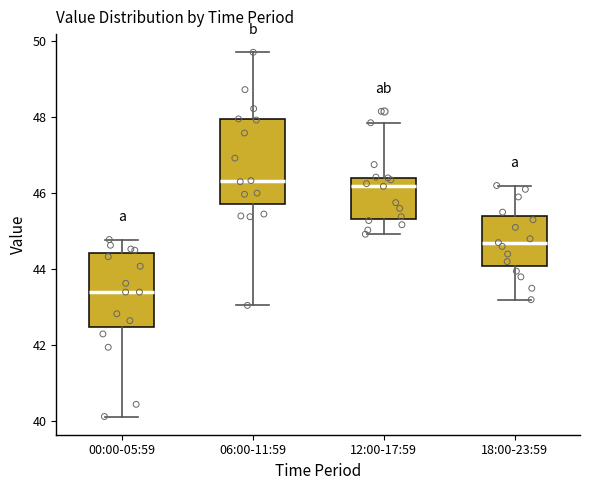

Reading left to right, transcribe this box plot: for each box, give where its median line is, the range the box spans, and where its two whiskers end, as read against the y-axis. The values are not printed on the chart, so give them approximately, as read against the axis.

00:00-05:59: median 43.4, box 42.4 to 44.4, whiskers 40.2 to 44.8
06:00-11:59: median 46.4, box 45.8 to 48.0, whiskers 43.0 to 49.8
12:00-17:59: median 46.2, box 45.4 to 46.4, whiskers 45.0 to 47.8
18:00-23:59: median 44.8, box 44.0 to 45.4, whiskers 43.2 to 46.2